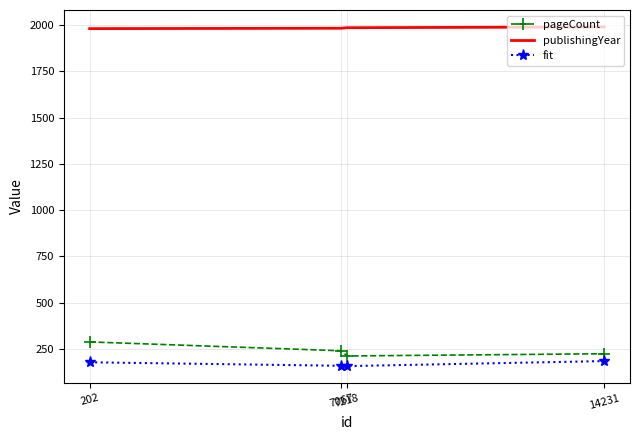

True or false: pageCount and fit cross at least once.

False